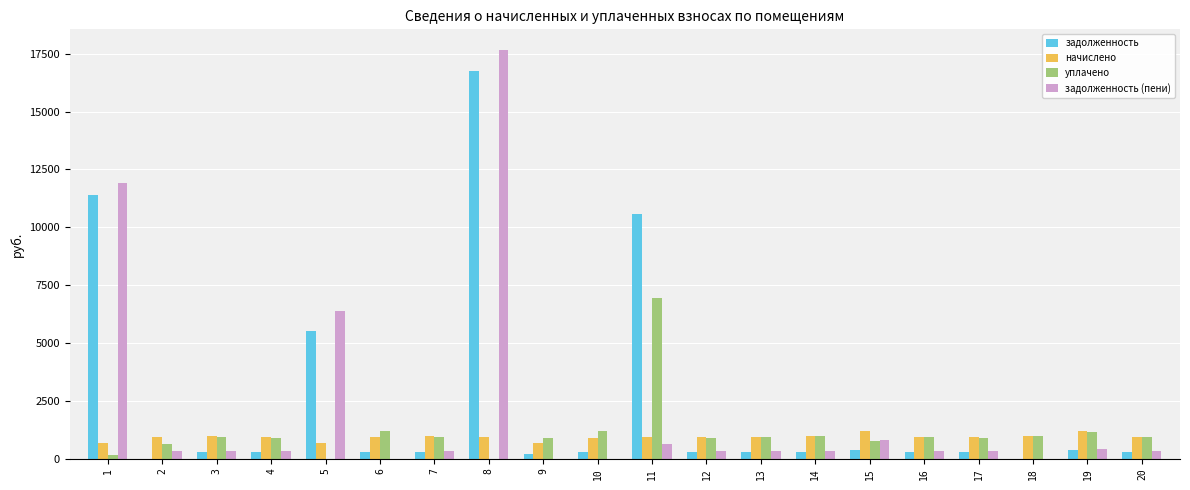

What is the total value across all series at 8?

35337.2